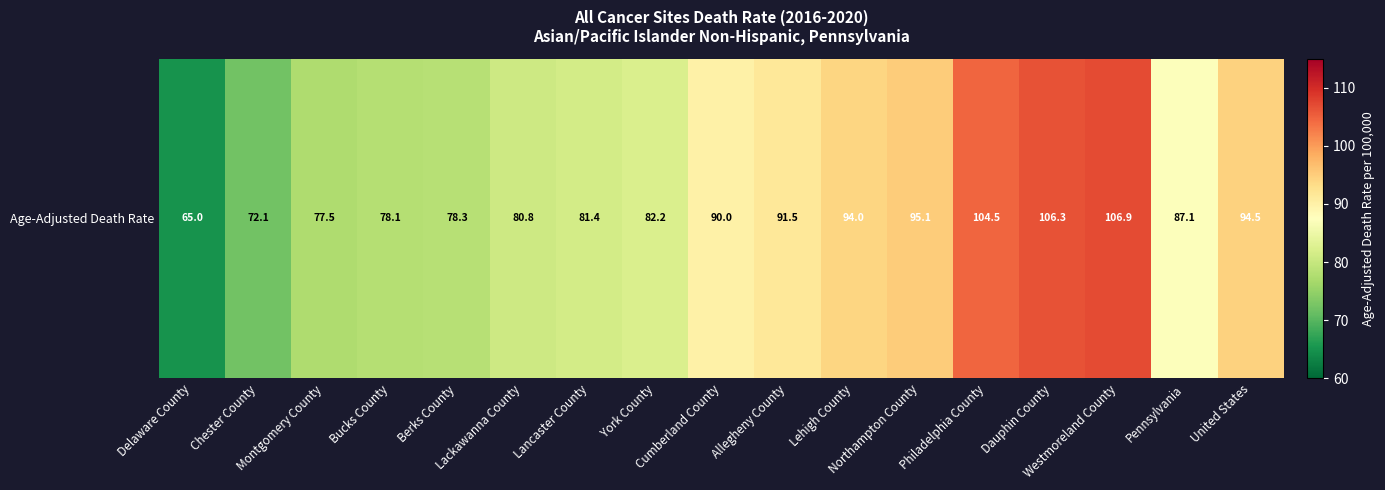

Reading left to right, list all the values displayed in this chart.

65.0	72.1	77.5	78.1	78.3	80.8	81.4	82.2	90.0	91.5	94.0	95.1	104.5	106.3	106.9	87.1	94.5